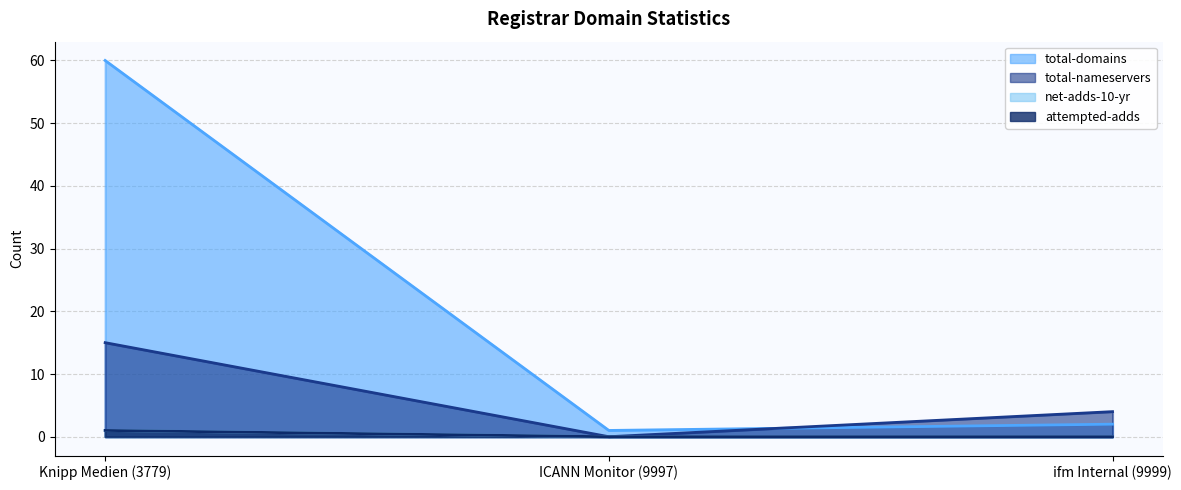

The total-nameservers series shows 8 at ICANN Monitor (9997). True or false?

False